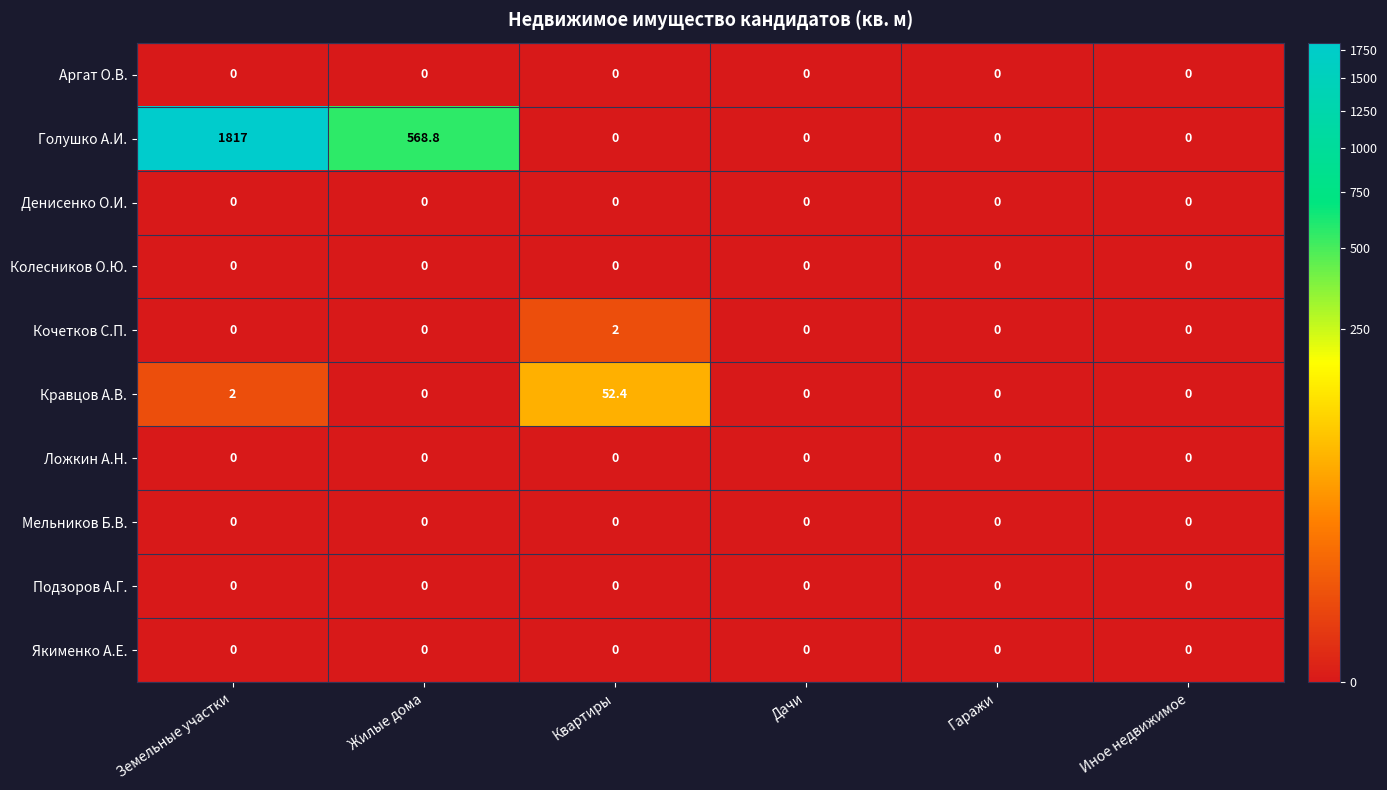

What is the maximum value shown in the chart?

1817.0